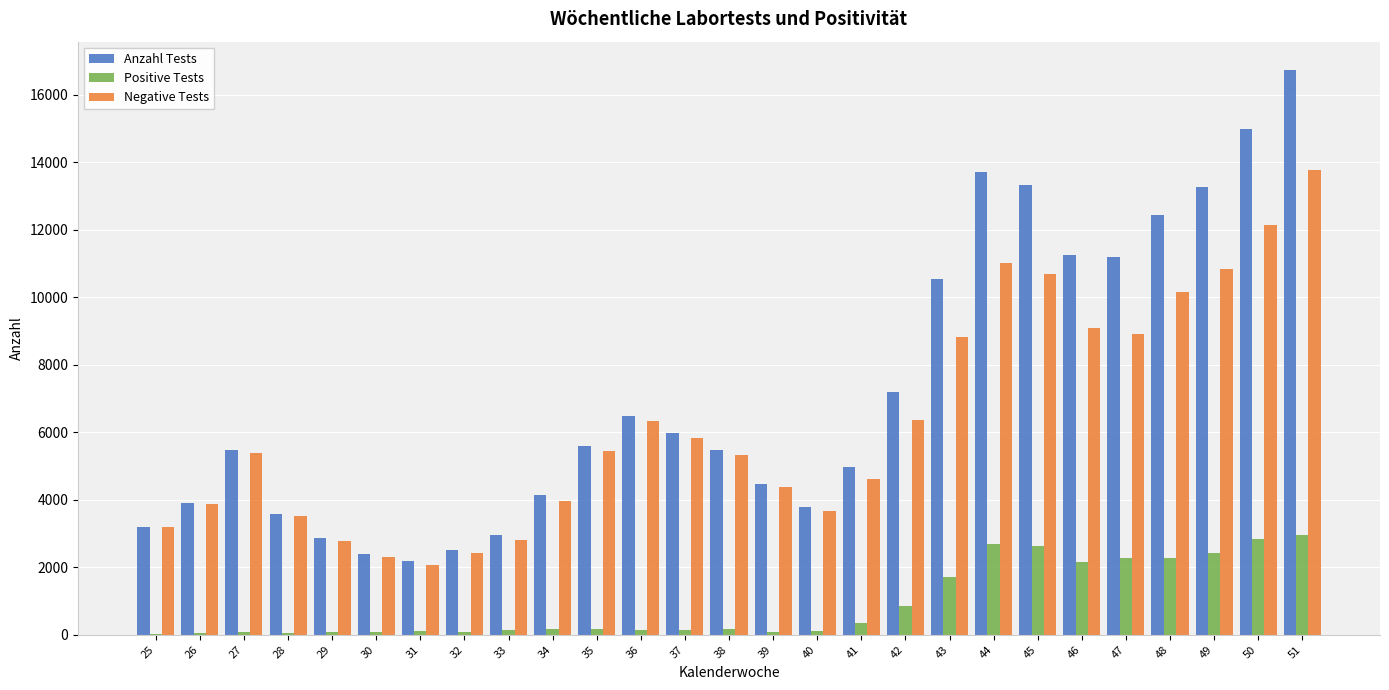

At which category does the chart reach its peak across all series?

51